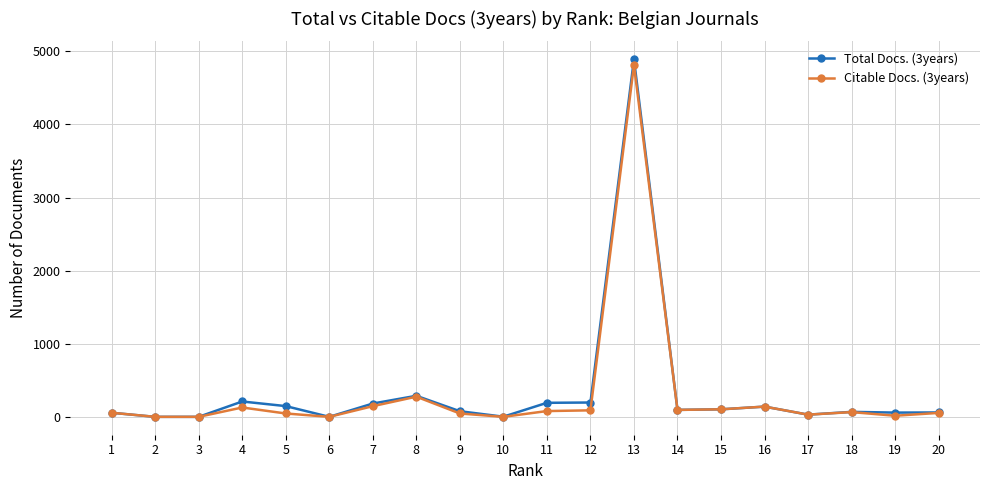

True or false: Citable Docs. (3years) has more than 0 interior local peaks.

True